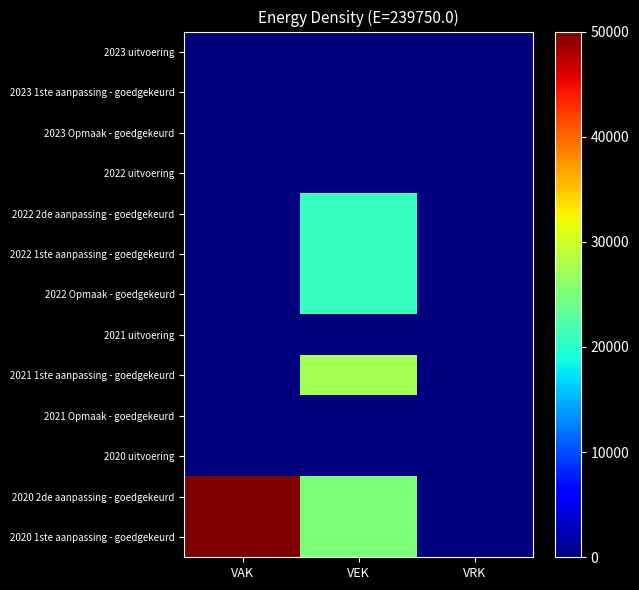

Which has a higher value, VRK or VAK?

VRK